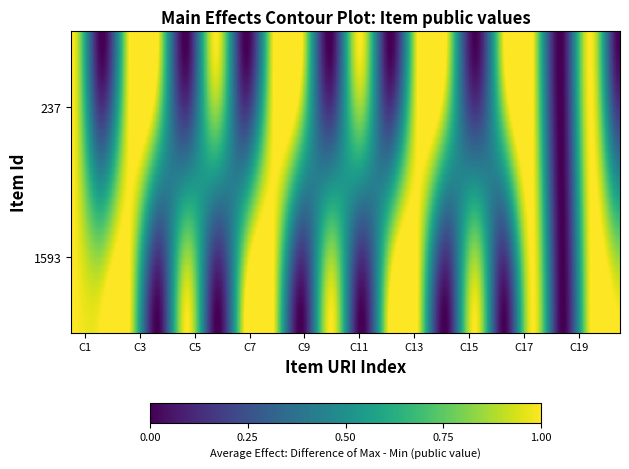

Reading left to right, list all the values displayed in this chart.

1593: 0=1	1=1	2=1	3=0	4=1	5=0	6=1	7=1	8=0	9=1	10=0	11=1	12=1	13=0	14=1	15=0	16=1	17=0	18=1	19=1
237: 0=1	1=0	2=1	3=1	4=0	5=1	6=0	7=1	8=1	9=0	10=1	11=0	12=1	13=1	14=0	15=1	16=1	17=0	18=1	19=0